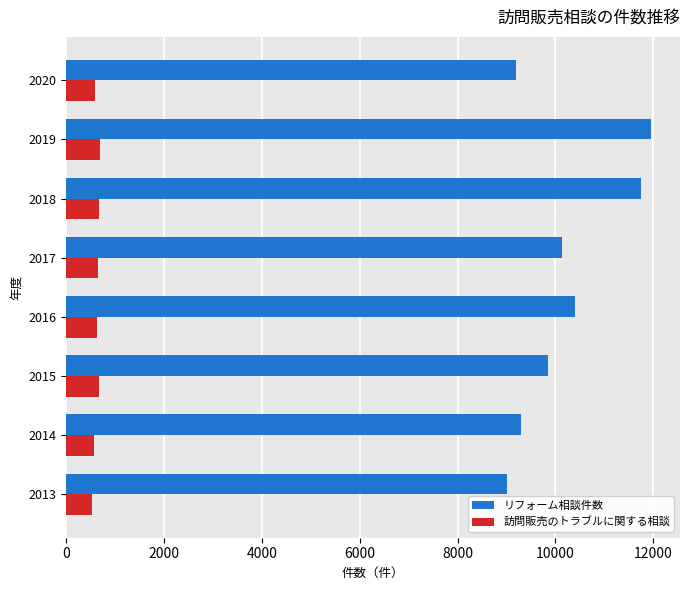

What is the lowest value of the リフォーム相談件数 series?

9013